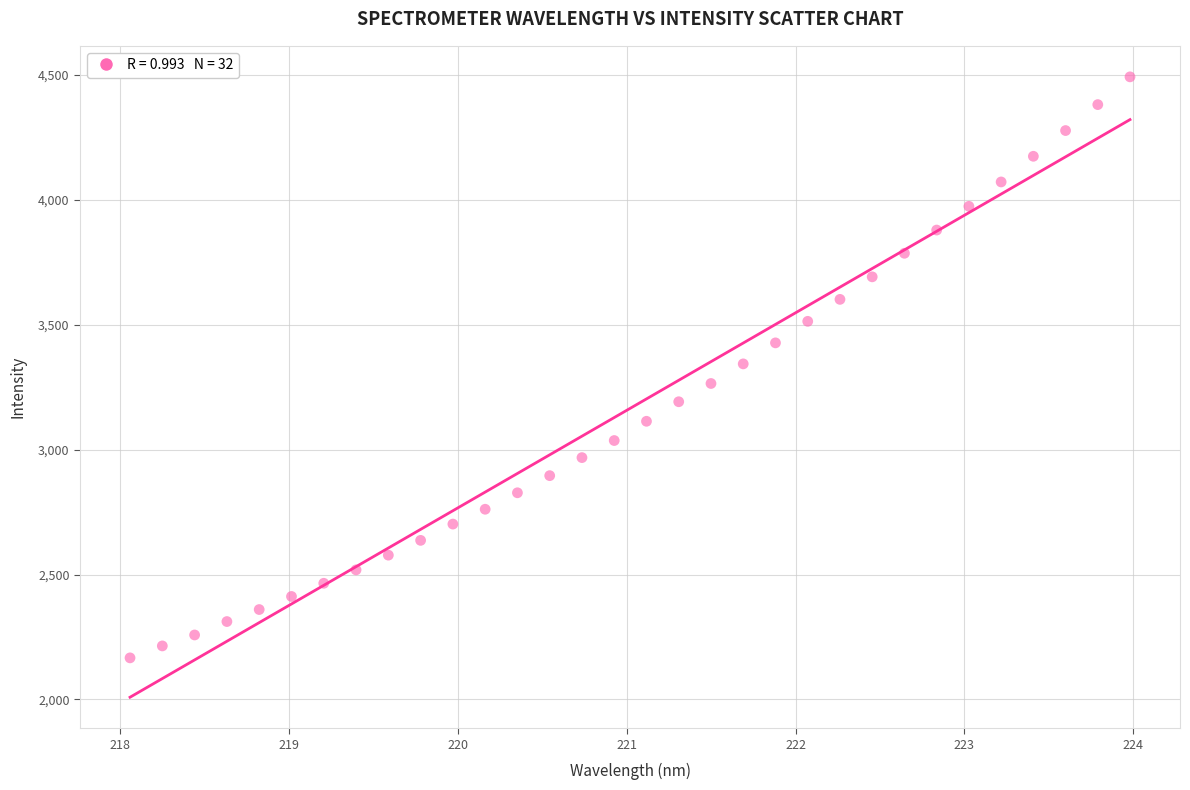

What is the range of Y values (max minus min)?

2324.7